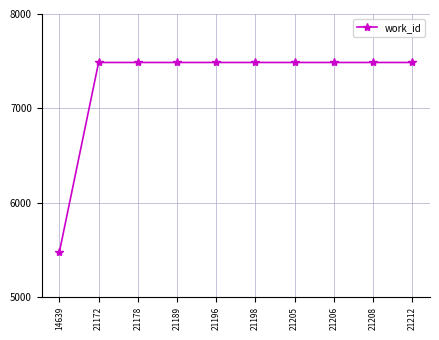

Which has a higher value, 14639 or 21196?

21196